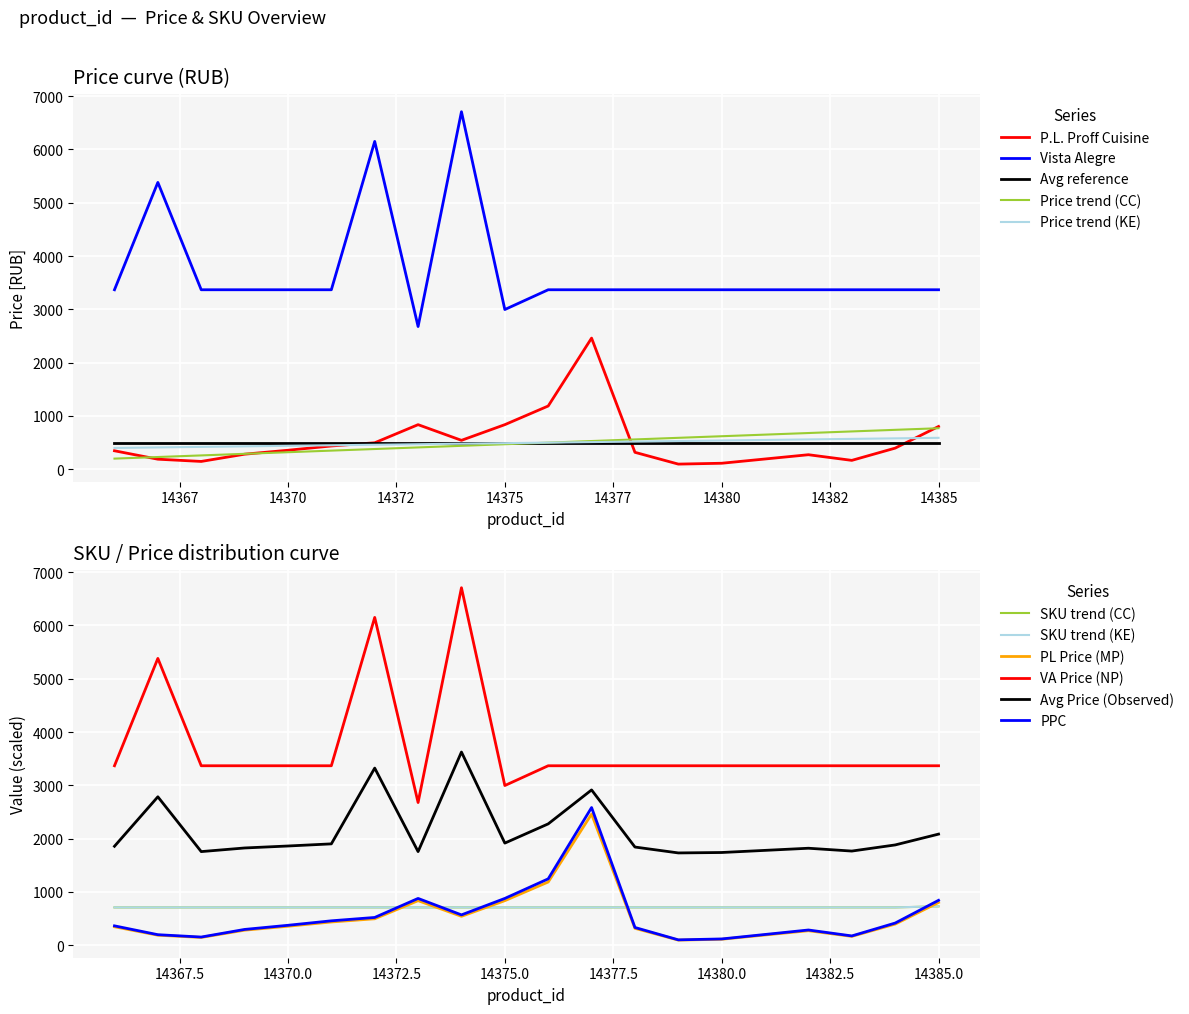

Read the Vista Alegre value at 14385.

3368